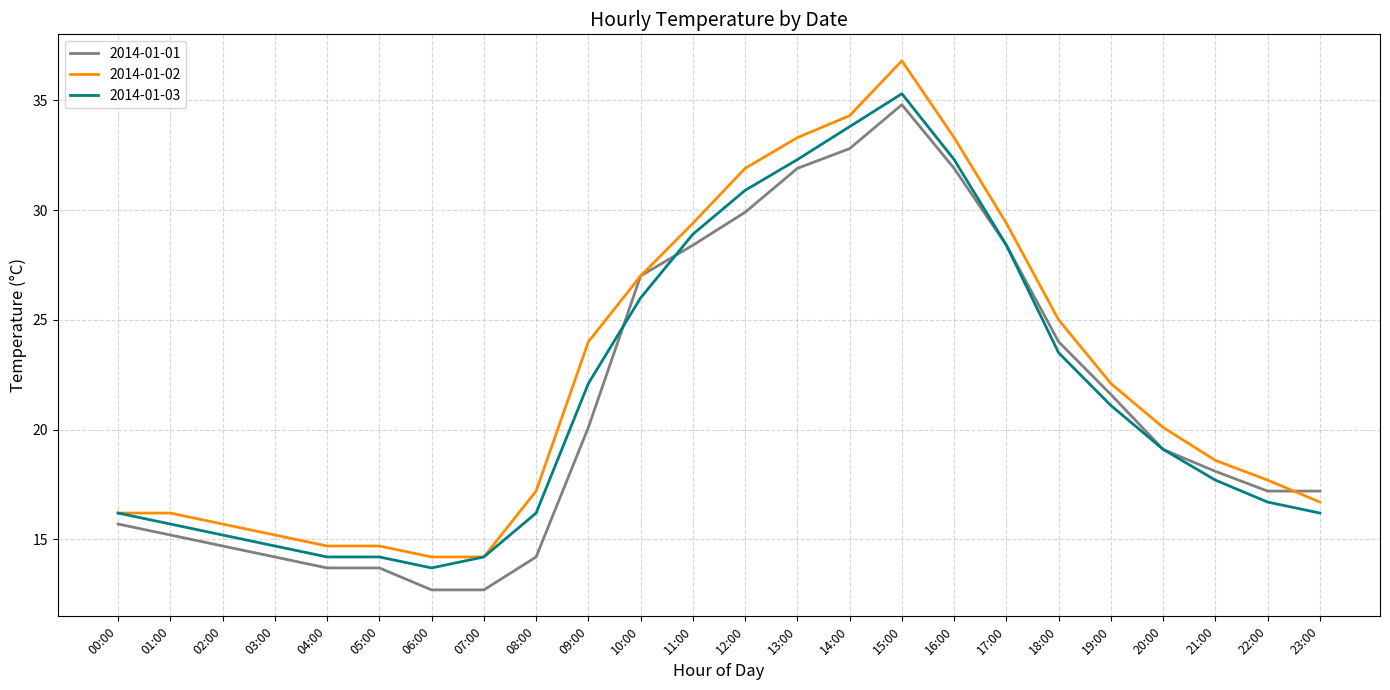

Where is 2014-01-01 nearest to the value 23?

18:00